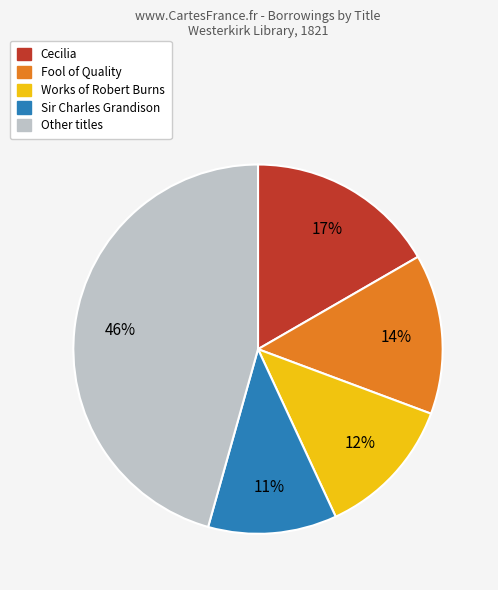

To the nearest percent, what is the average slice percentage?

20%